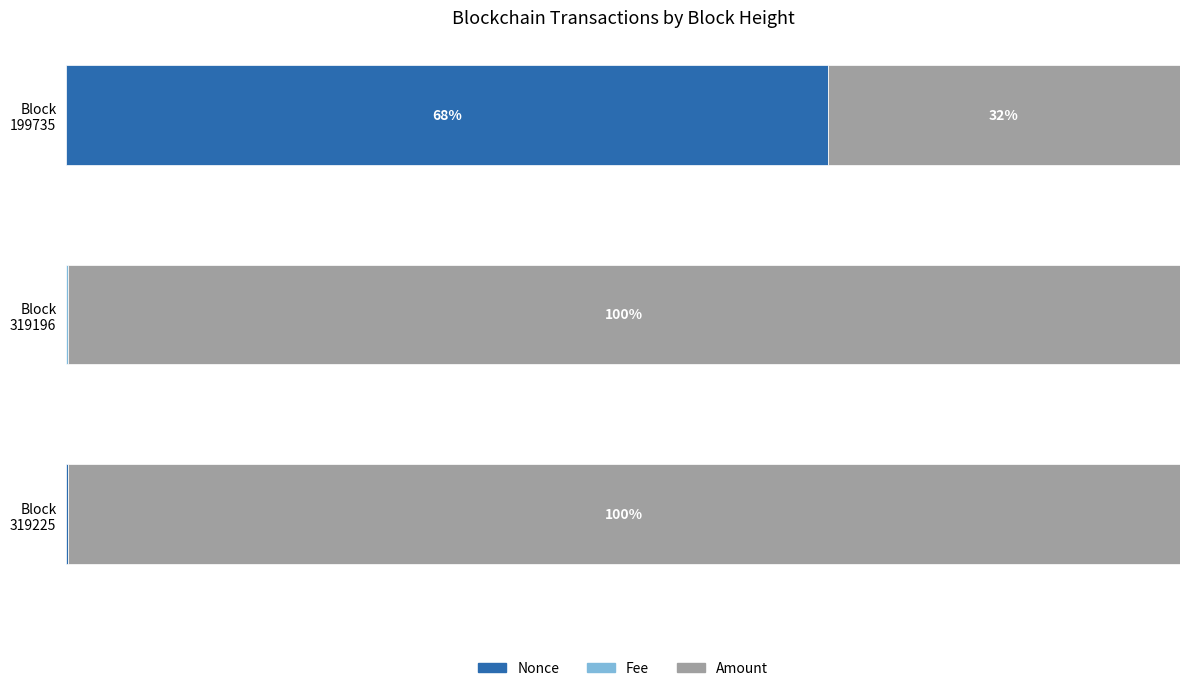

What is the difference between the maximum and minimum values in the Fee series?

0.1